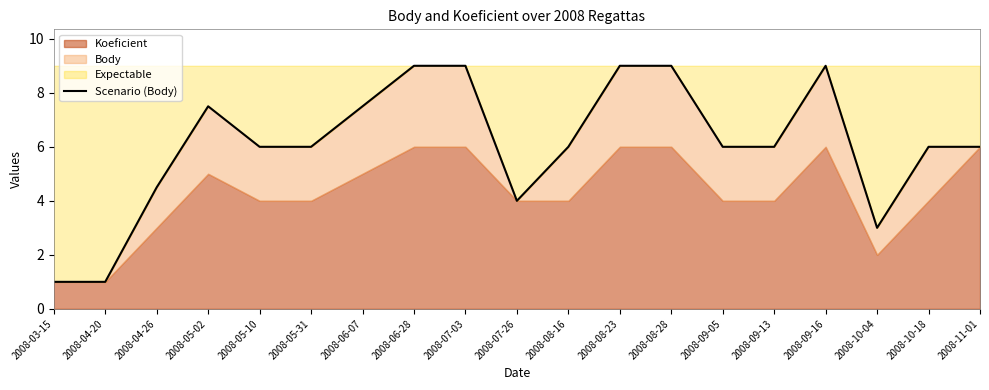

What is the label of the 17th point from the left?

2008-10-04